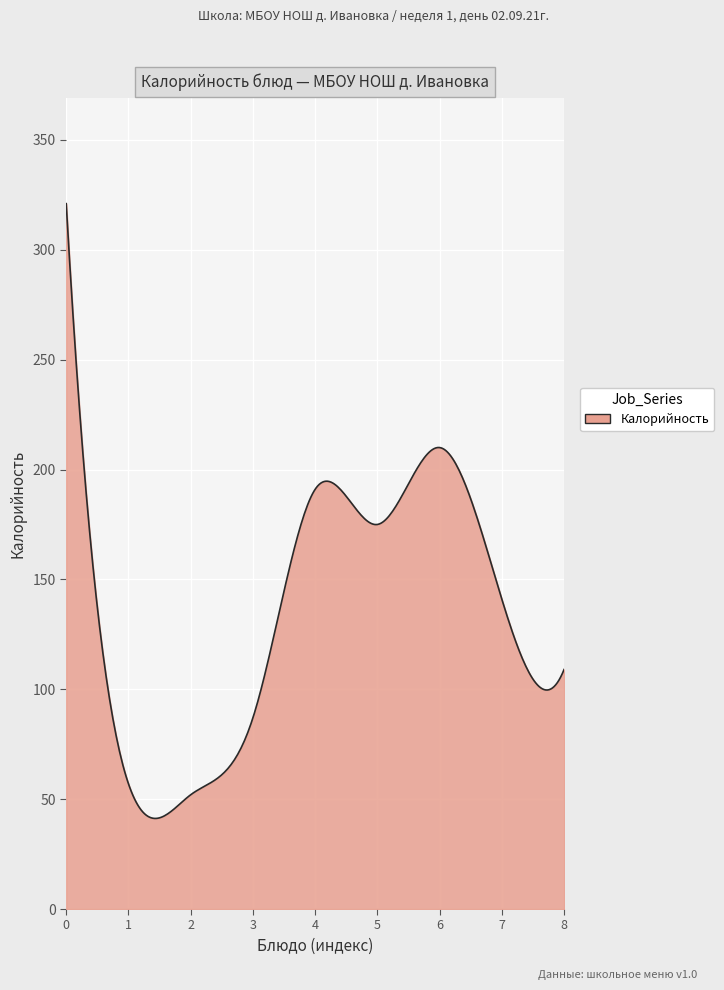

What is the smallest value displayed?

41.2